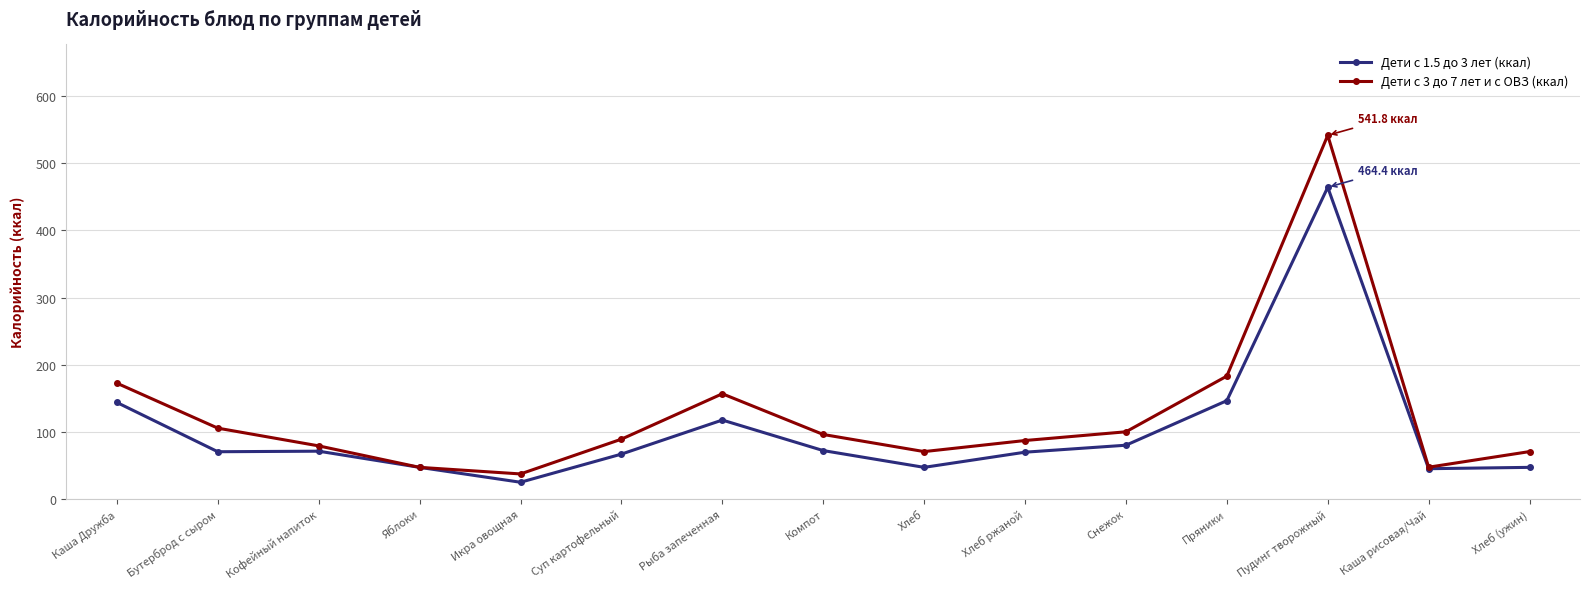

What are all the series names shown in the legend?

Дети с 1.5 до 3 лет (ккал), Дети с 3 до 7 лет и с ОВЗ (ккал)